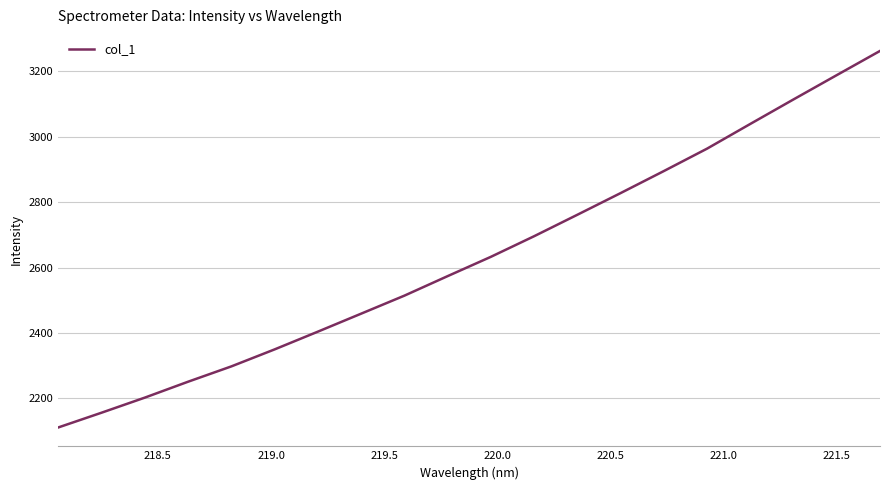

What is the difference between the second highest and minimum values?

1077.6